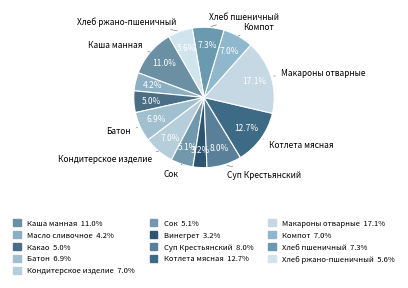

To the nearest percent, what is the average slice percentage?

8%